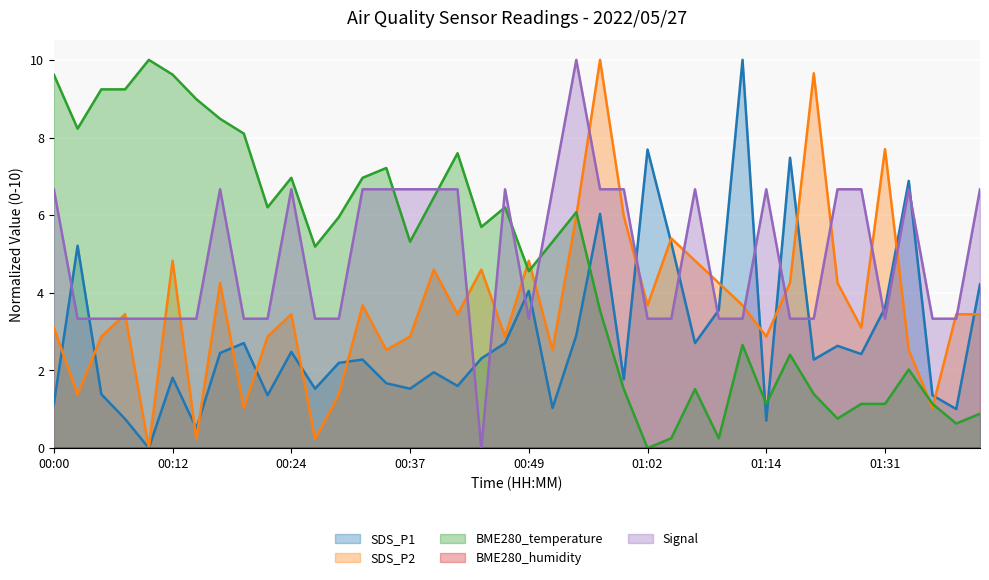

Reading left to right, list all the values displayed in this chart.

SDS_P1: 00:00=1.1	00:02=5.2	00:05=1.4	00:07=0.8	00:10=0.0	00:12=1.8	00:15=0.5	00:17=2.5	00:20=2.7	00:22=1.4	00:24=2.5	00:27=1.5	00:29=2.2	00:32=2.3	00:34=1.7	00:37=1.5	00:39=2.0	00:41=1.6	00:44=2.3	00:46=2.7	00:49=4.1	00:52=1.0	00:54=2.9	00:57=6.0	00:59=1.8	01:02=7.7	01:04=5.3	01:07=2.7	01:09=3.6	01:12=10.0	01:14=0.7	01:17=7.5	01:23=2.3	01:26=2.6	01:29=2.4	01:31=3.6	01:34=6.9	01:37=1.4	01:40=1.0	01:42=4.2
SDS_P2: 00:00=3.1	00:02=1.4	00:05=2.9	00:07=3.4	00:10=0.0	00:12=4.8	00:15=0.2	00:17=4.3	00:20=1.0	00:22=2.9	00:24=3.4	00:27=0.2	00:29=1.4	00:32=3.7	00:34=2.5	00:37=2.9	00:39=4.6	00:41=3.4	00:44=4.6	00:46=2.9	00:49=4.8	00:52=2.5	00:54=6.0	00:57=10.0	00:59=6.0	01:02=3.7	01:04=5.4	01:07=4.8	01:09=4.3	01:12=3.7	01:14=2.9	01:17=4.3	01:23=9.7	01:26=4.3	01:29=3.1	01:31=7.7	01:34=2.5	01:37=1.0	01:40=3.4	01:42=3.4
BME280_temperature: 00:00=9.6	00:02=8.2	00:05=9.2	00:07=9.2	00:10=10.0	00:12=9.6	00:15=9.0	00:17=8.5	00:20=8.1	00:22=6.2	00:24=7.0	00:27=5.2	00:29=5.9	00:32=7.0	00:34=7.2	00:37=5.3	00:39=6.5	00:41=7.6	00:44=5.7	00:46=6.2	00:49=4.6	00:52=5.3	00:54=6.1	00:57=3.5	00:59=1.5	01:02=0.0	01:04=0.3	01:07=1.5	01:09=0.3	01:12=2.7	01:14=1.1	01:17=2.4	01:23=1.4	01:26=0.8	01:29=1.1	01:31=1.1	01:34=2.0	01:37=1.1	01:40=0.6	01:42=0.9
Signal: 00:00=6.7	00:02=3.3	00:05=3.3	00:07=3.3	00:10=3.3	00:12=3.3	00:15=3.3	00:17=6.7	00:20=3.3	00:22=3.3	00:24=6.7	00:27=3.3	00:29=3.3	00:32=6.7	00:34=6.7	00:37=6.7	00:39=6.7	00:41=6.7	00:44=0.0	00:46=6.7	00:49=3.3	00:52=6.7	00:54=10.0	00:57=6.7	00:59=6.7	01:02=3.3	01:04=3.3	01:07=6.7	01:09=3.3	01:12=3.3	01:14=6.7	01:17=3.3	01:23=3.3	01:26=6.7	01:29=6.7	01:31=3.3	01:34=6.7	01:37=3.3	01:40=3.3	01:42=6.7